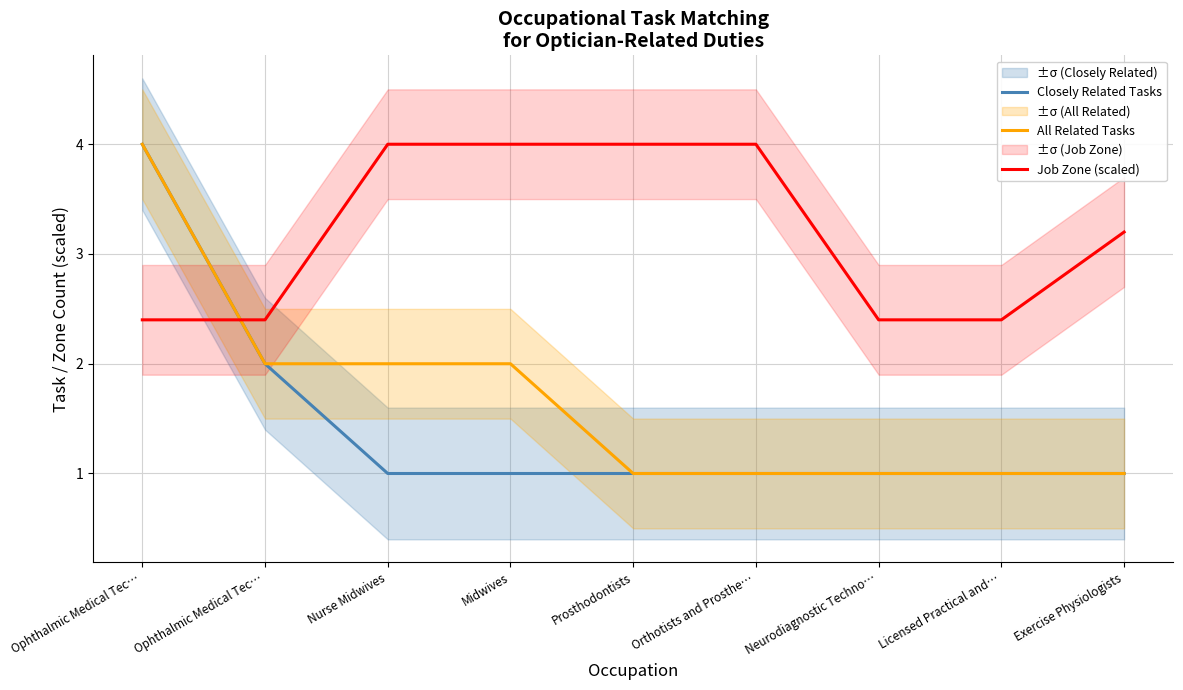

What are all the series names shown in the legend?

Closely Related Tasks, All Related Tasks, Job Zone (scaled)